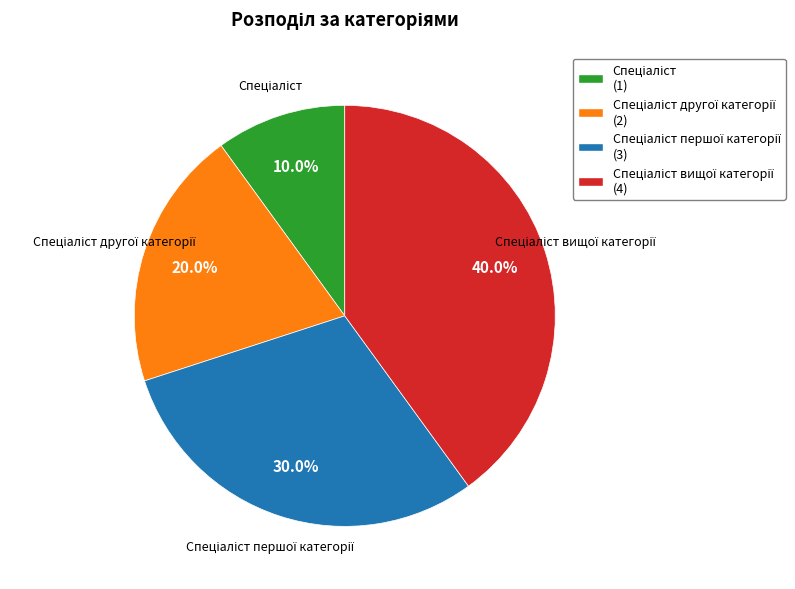

How many slices are in this pie chart?

4